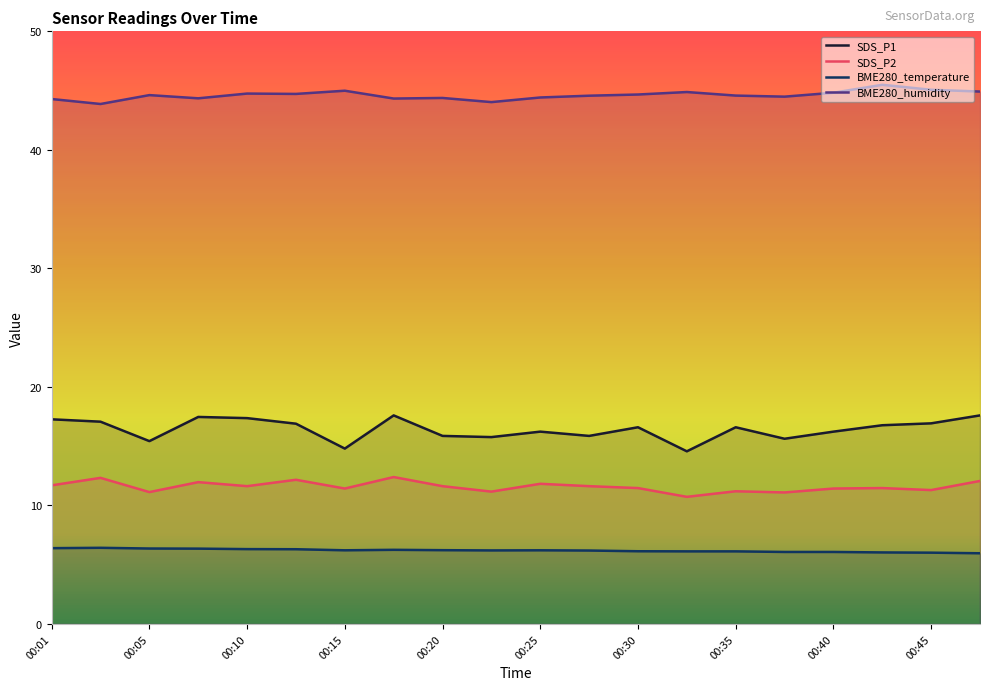

What are all the series names shown in the legend?

SDS_P1, SDS_P2, BME280_temperature, BME280_humidity